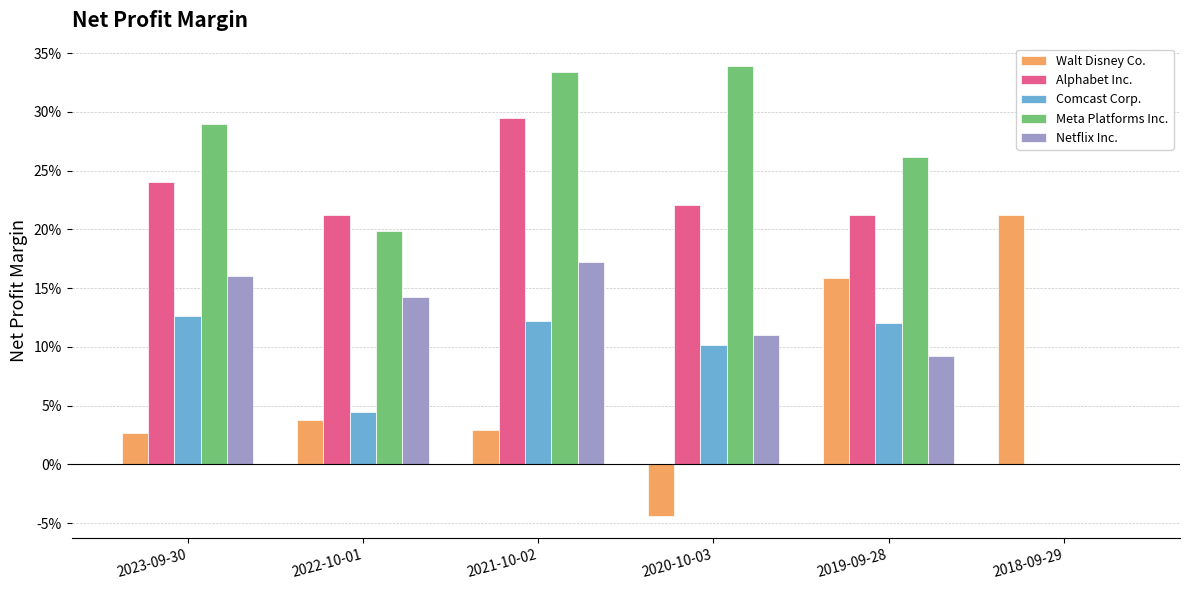

Are the bars horizontal?

No